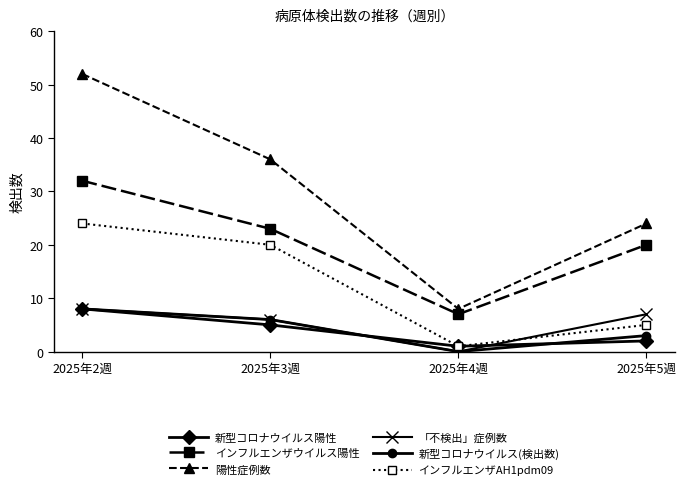

In 新型コロナウイルス(検出数), how many points are lower than both neighbors (excluding endpoints)?

1